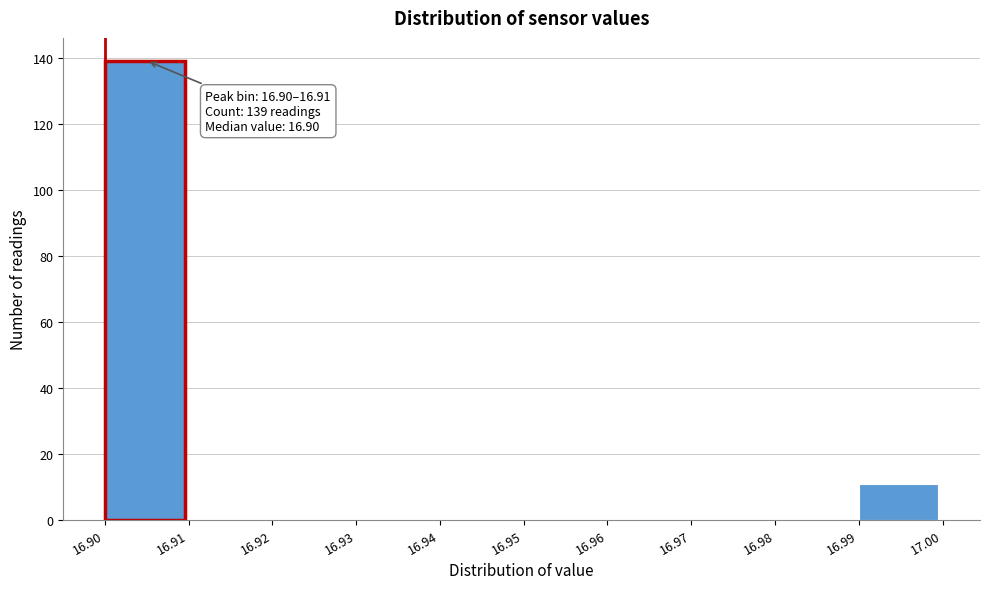

Which range on the x-axis has the tallest bar?

16.90 to 16.91